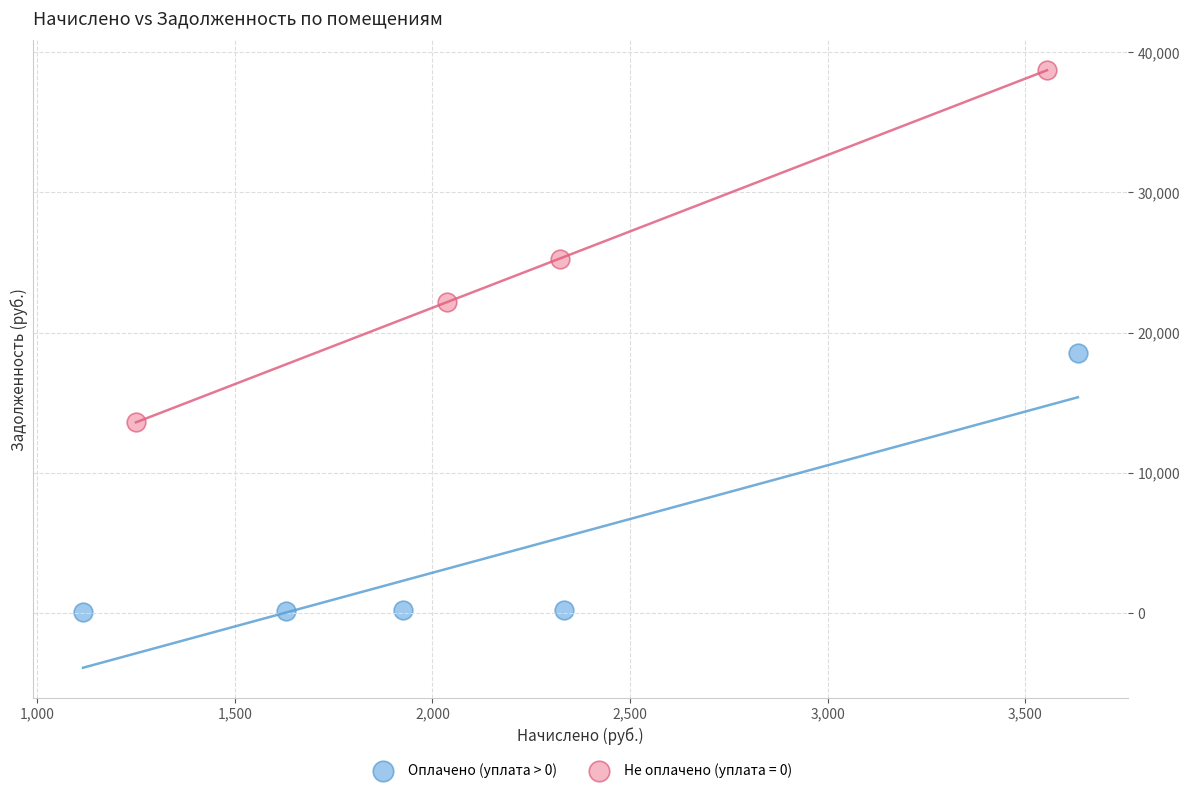

Which series has the widest spread of Y values?

Не оплачено (уплата = 0)